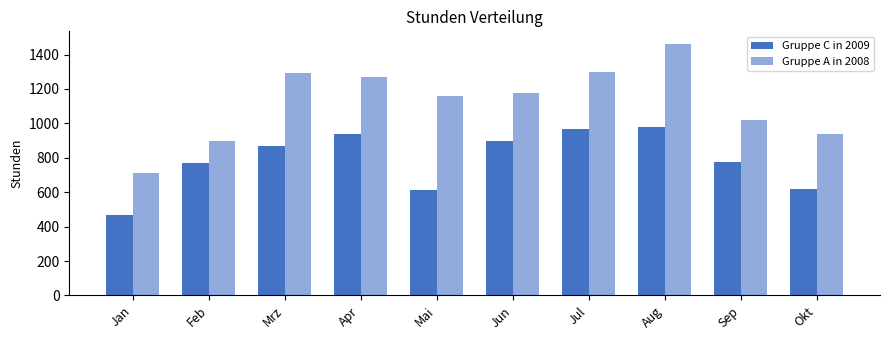

At which category does the chart reach its minimum across all series?

Jan